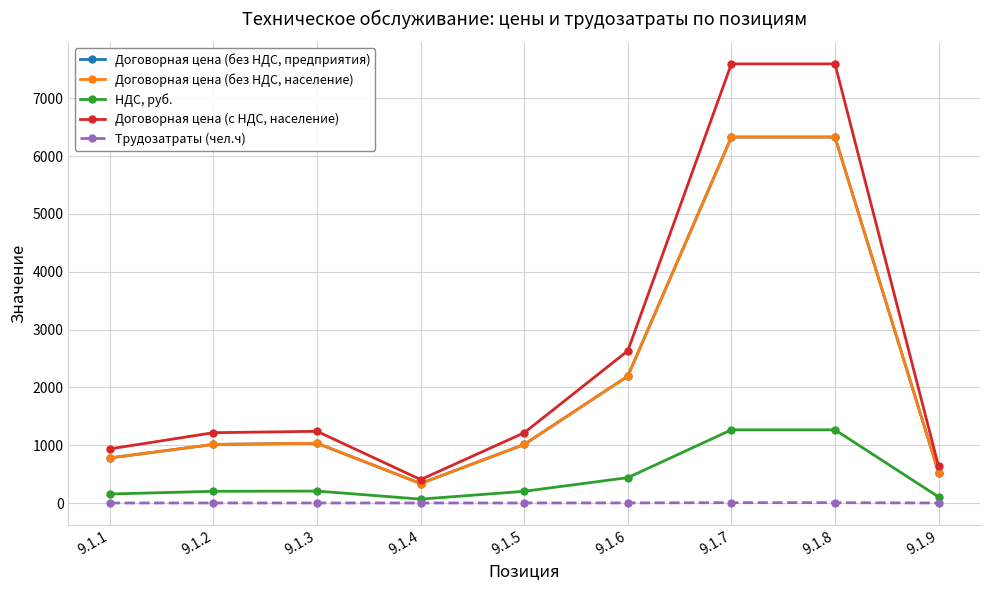

Which series changed the most between 9.1.2 and 9.1.6?

Договорная цена (с НДС, население)